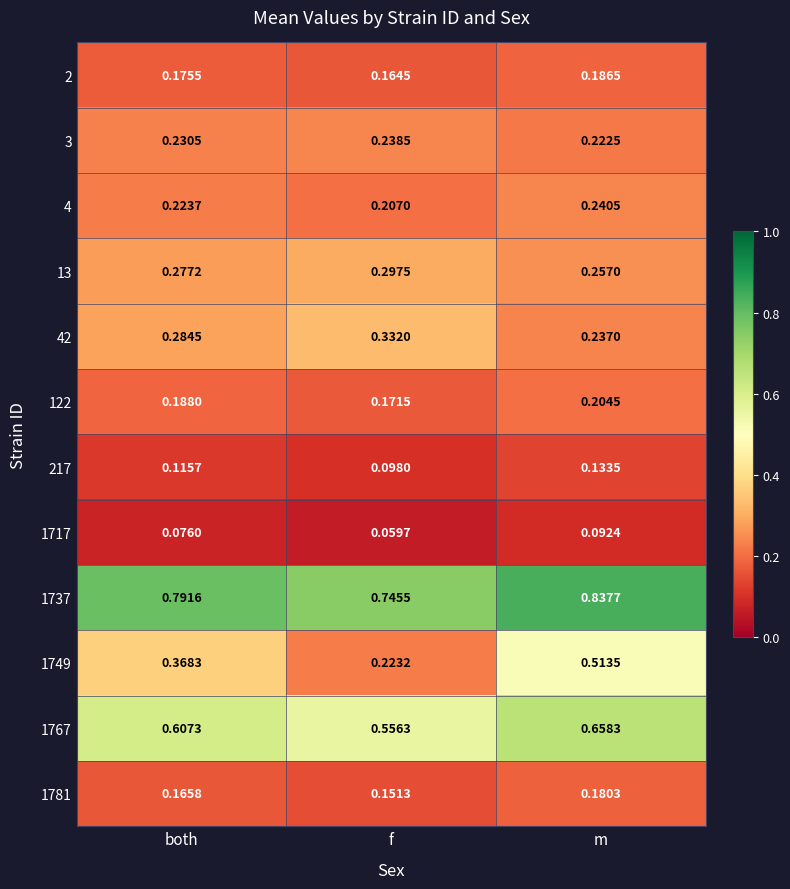

At which category is the sum across all series the highest?

m